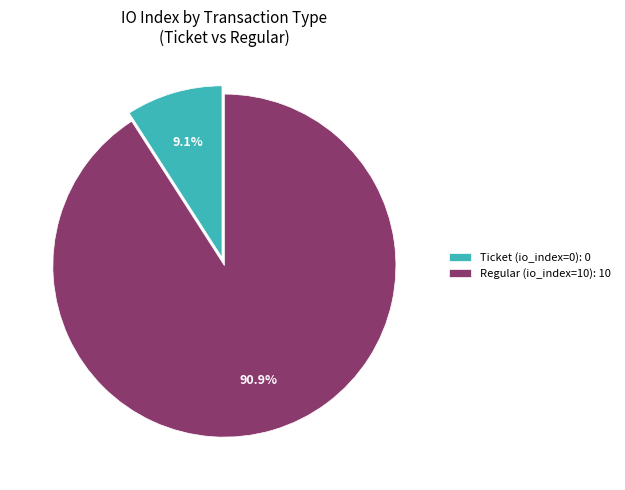

Does Regular (io_index=10): 10 account for over 50% of the chart?

Yes